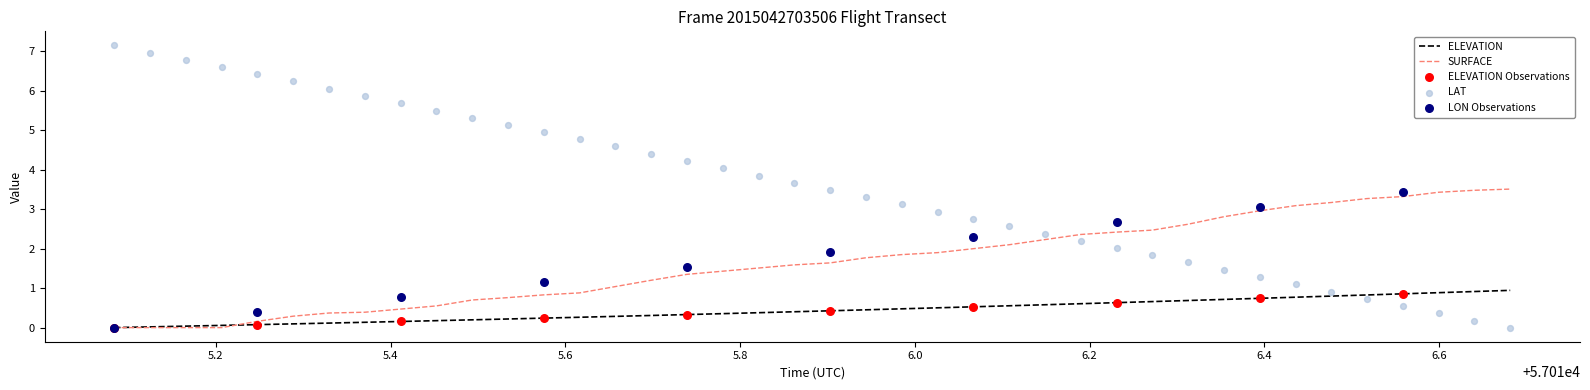

Which series has the largest total across all categories?

LAT